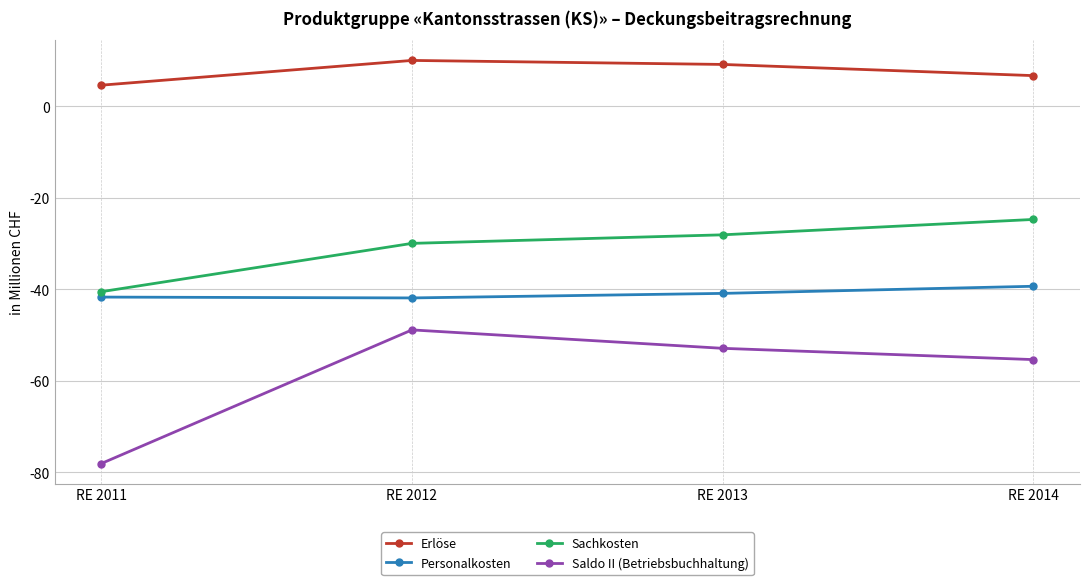

Between RE 2011 and RE 2012, which series saw the biggest shift?

Saldo II (Betriebsbuchhaltung)